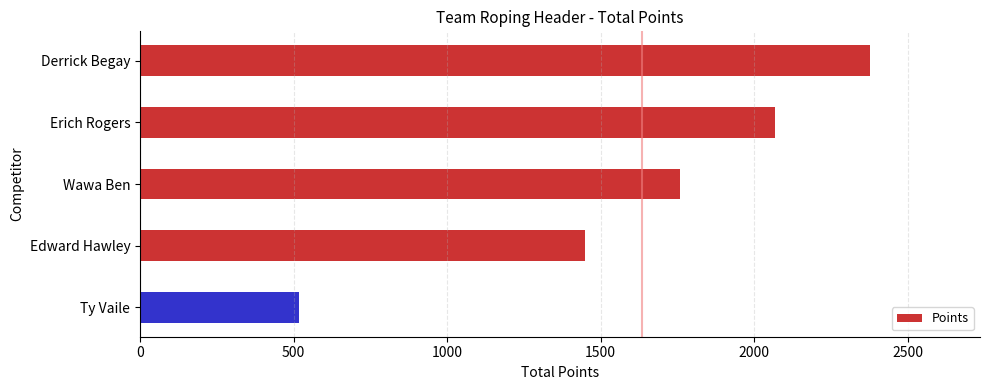

What is the value of the 2nd bar from the top?

2068.0